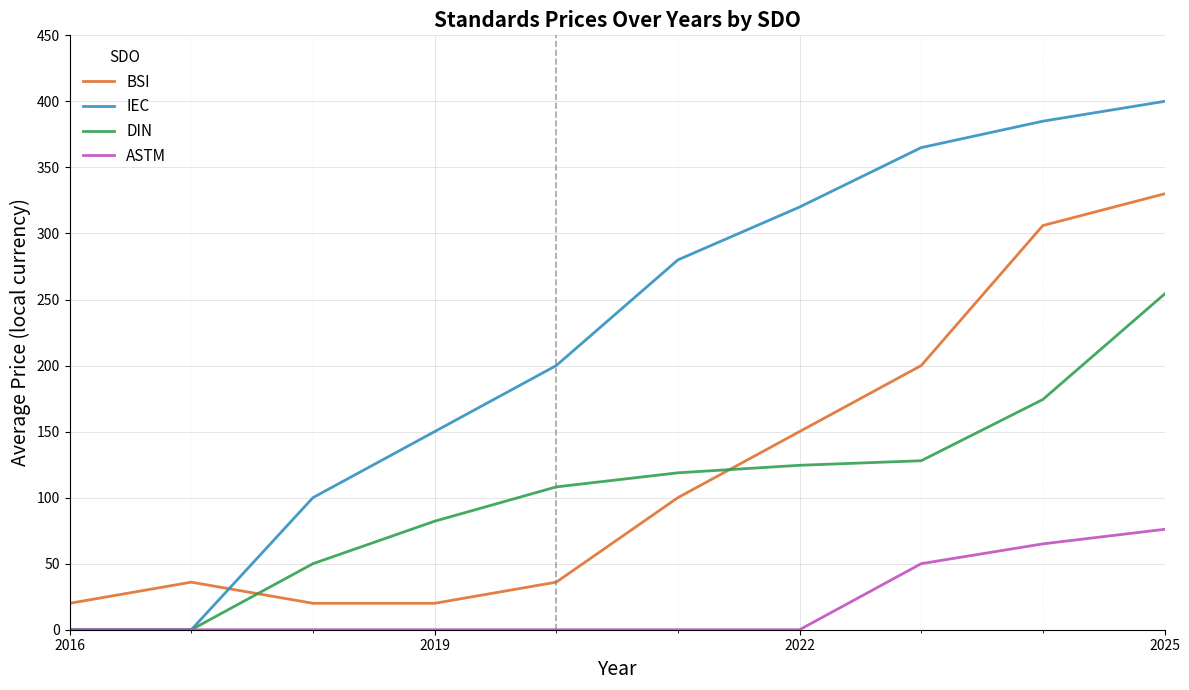

What is the highest value of the DIN series?

254.1